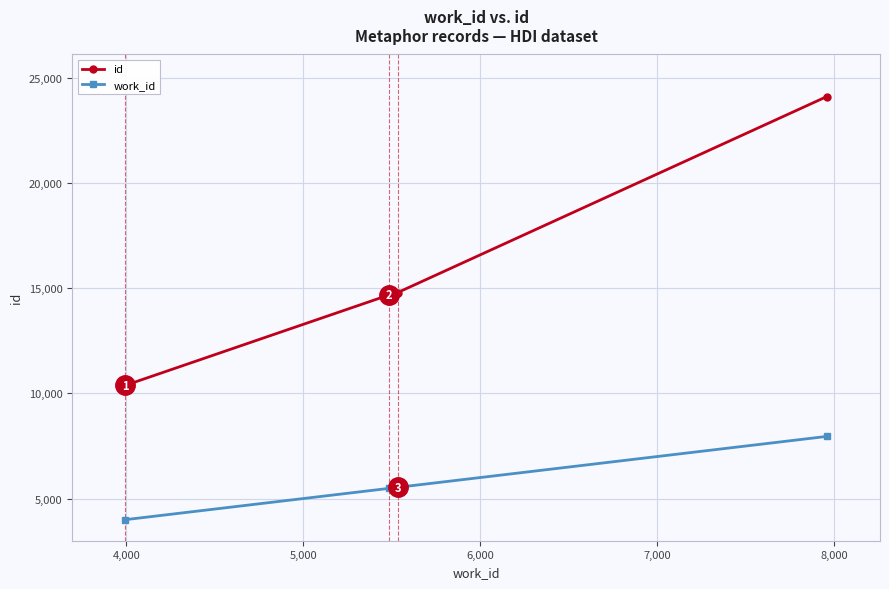

True or false: id and work_id intersect in this chart.

False